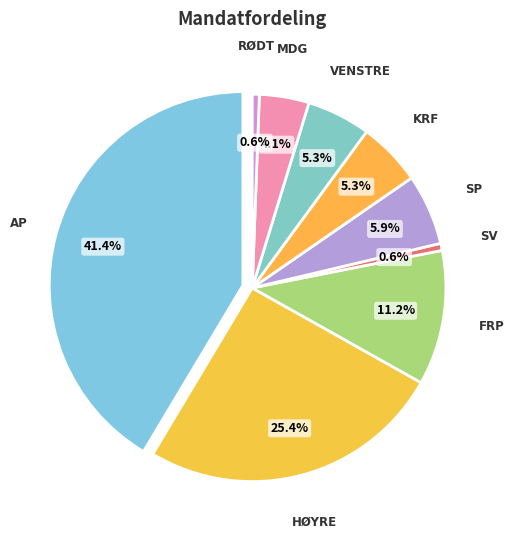

What portion of the pie excludes KrF?

94.7%